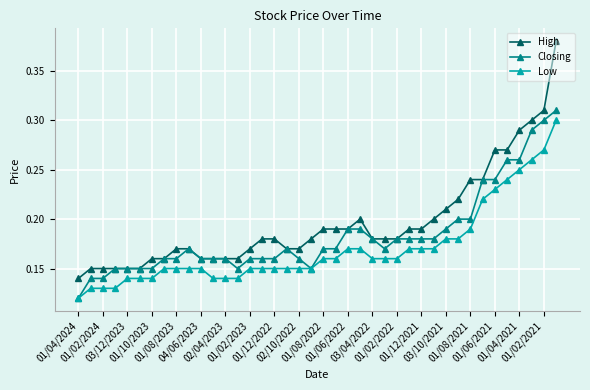

Rank the series by their average value, from lowest to highest.

Low, Closing, High